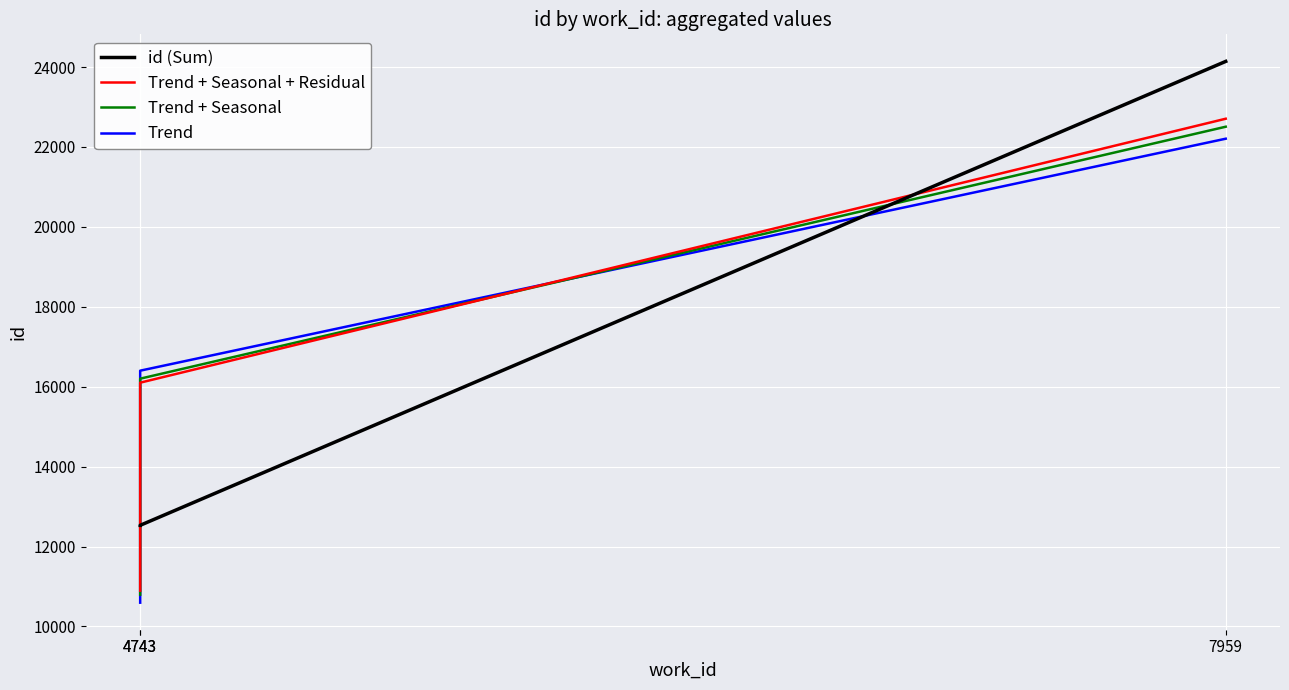

At 7959, list the series in order from smallest to largest.

Trend, Trend + Seasonal, Trend + Seasonal + Residual, id (Sum)